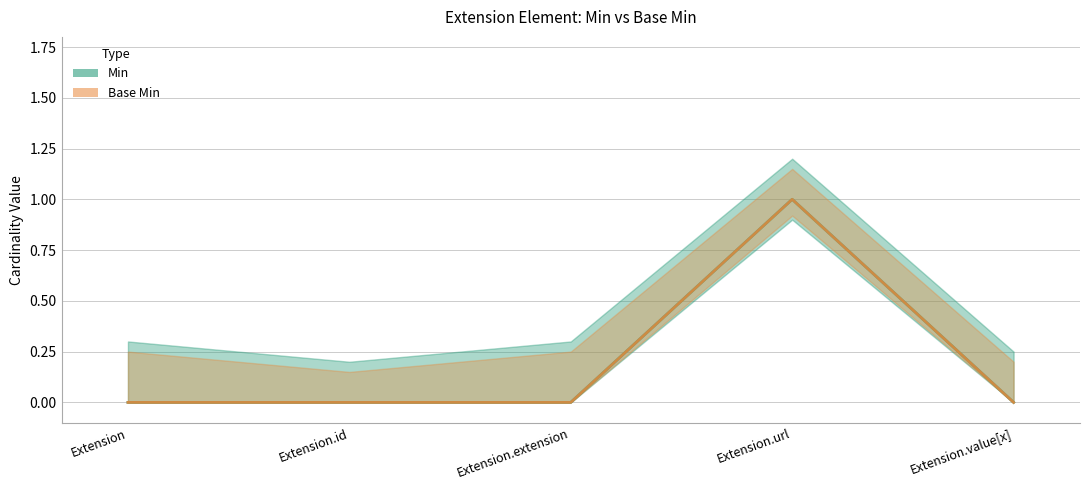

What are all the series names shown in the legend?

Min, Base Min